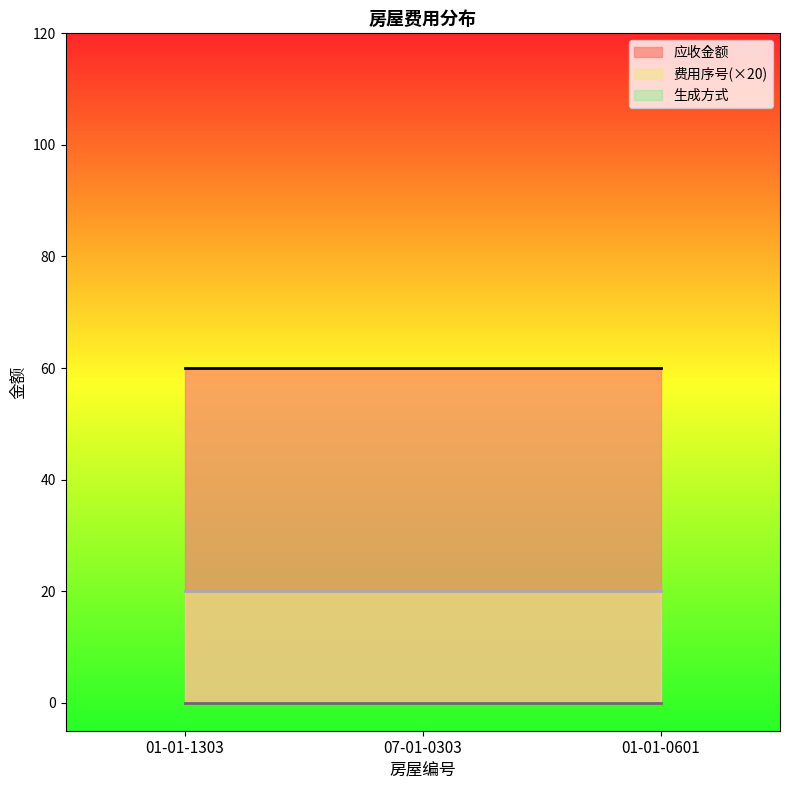

What is the total value across all series at 01-01-1303?

80